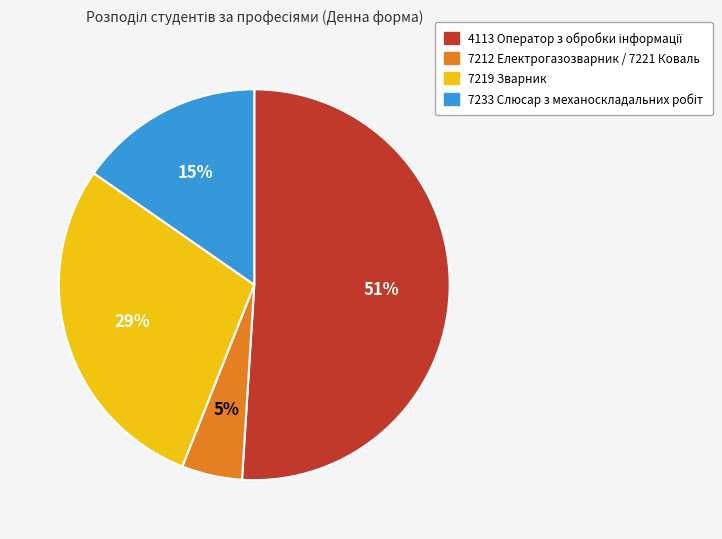

What is the smallest slice in the pie chart?

7212 Електрогазозварник / 7221 Коваль